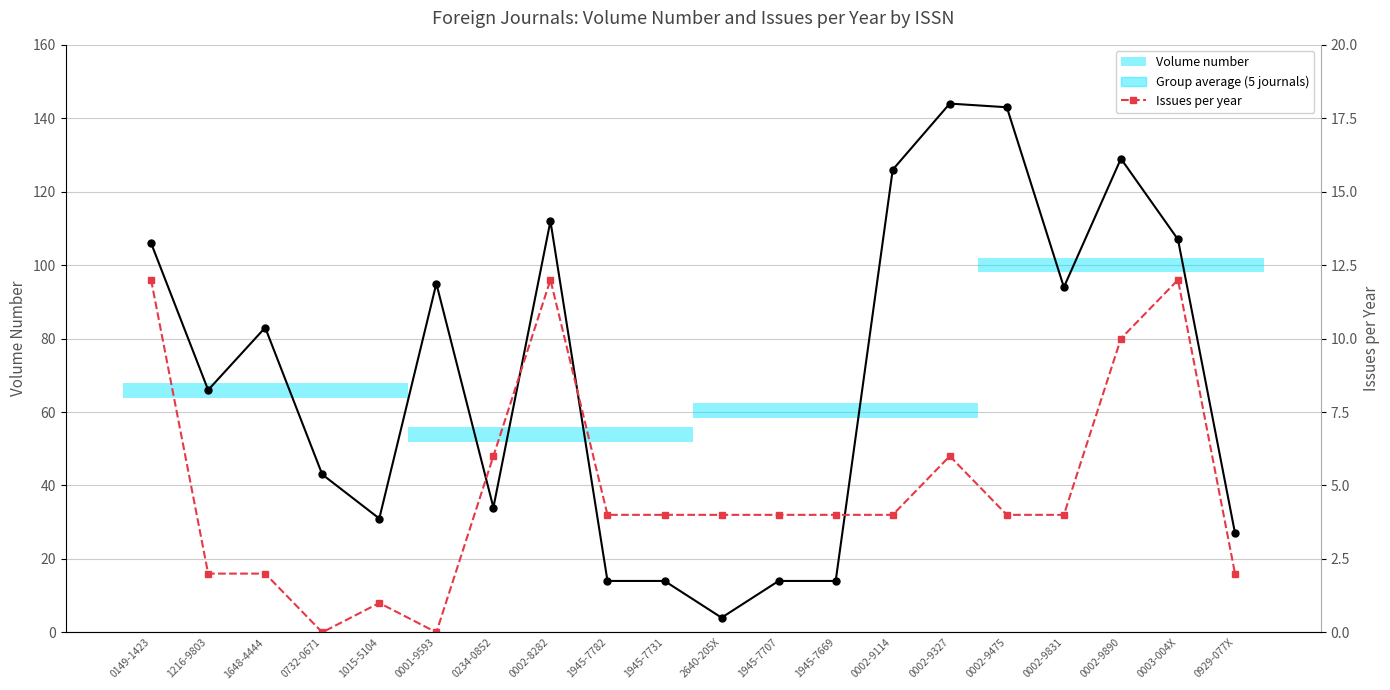

The Volume number series shows 14 at 1945-7707. True or false?

True